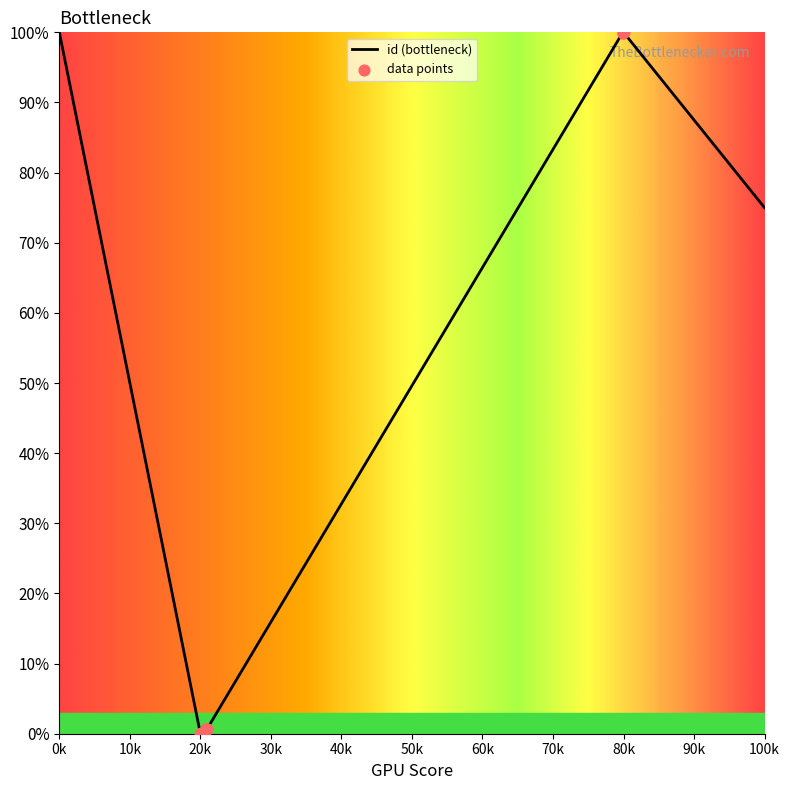

Which has a higher value, 7431 or 6119?

7431